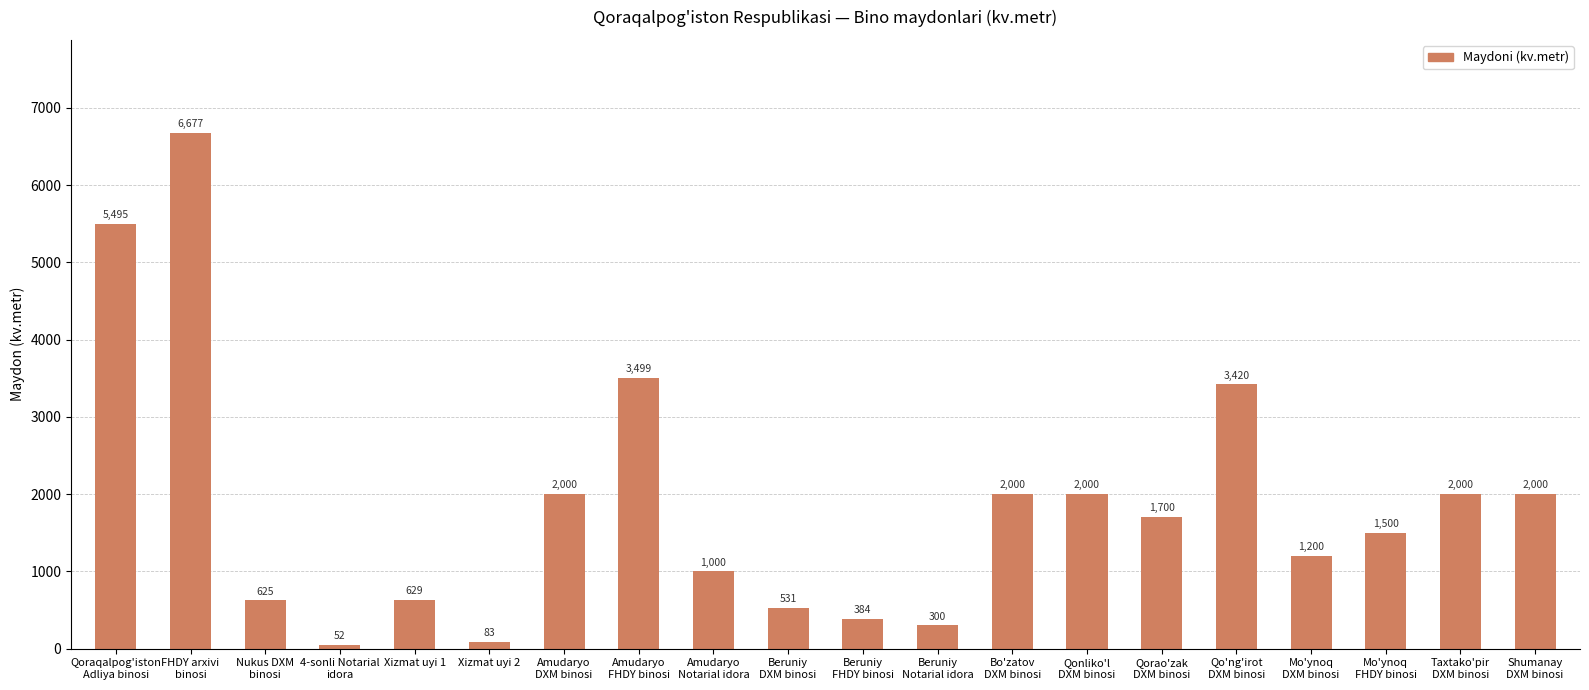

What is the difference between the second highest and minimum values?

5443.1